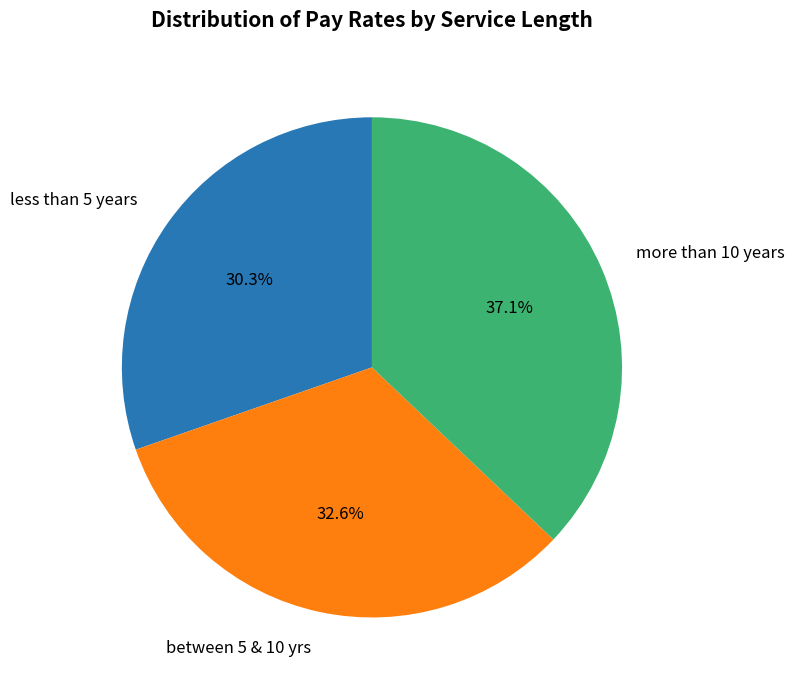

To the nearest percent, what portion does less than 5 years represent?

30%